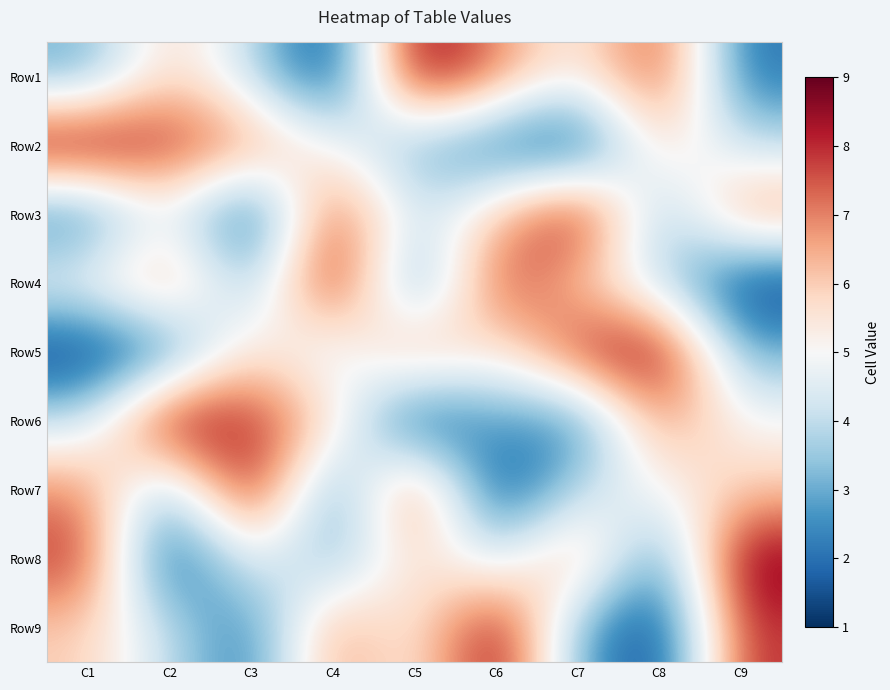

Reading left to right, transcribe all the data shown in this chart.

Row1: C1=3	C2=6	C3=4	C4=1	C5=9	C6=7	C7=5	C8=8	C9=2
Row2: C1=9	C2=8	C3=7	C4=5	C5=3	C6=2	C7=1	C8=6	C9=4
Row3: C1=2	C2=5	C3=1	C4=8	C5=4	C6=6	C7=9	C8=3	C9=7
Row4: C1=5	C2=7	C3=3	C4=9	C5=2	C6=8	C7=6	C8=4	C9=1
Row5: C1=1	C2=2	C3=6	C4=4	C5=7	C6=5	C7=8	C8=9	C9=3
Row6: C1=4	C2=9	C3=8	C4=6	C5=1	C6=3	C7=2	C8=7	C9=5
Row7: C1=7	C2=3	C3=9	C4=2	C5=8	C6=1	C7=4	C8=5	C9=6
Row8: C1=8	C2=1	C3=5	C4=3	C5=6	C6=4	C7=7	C8=2	C9=9
Row9: C1=6	C2=4	C3=2	C4=7	C5=5	C6=9	C7=3	C8=1	C9=8